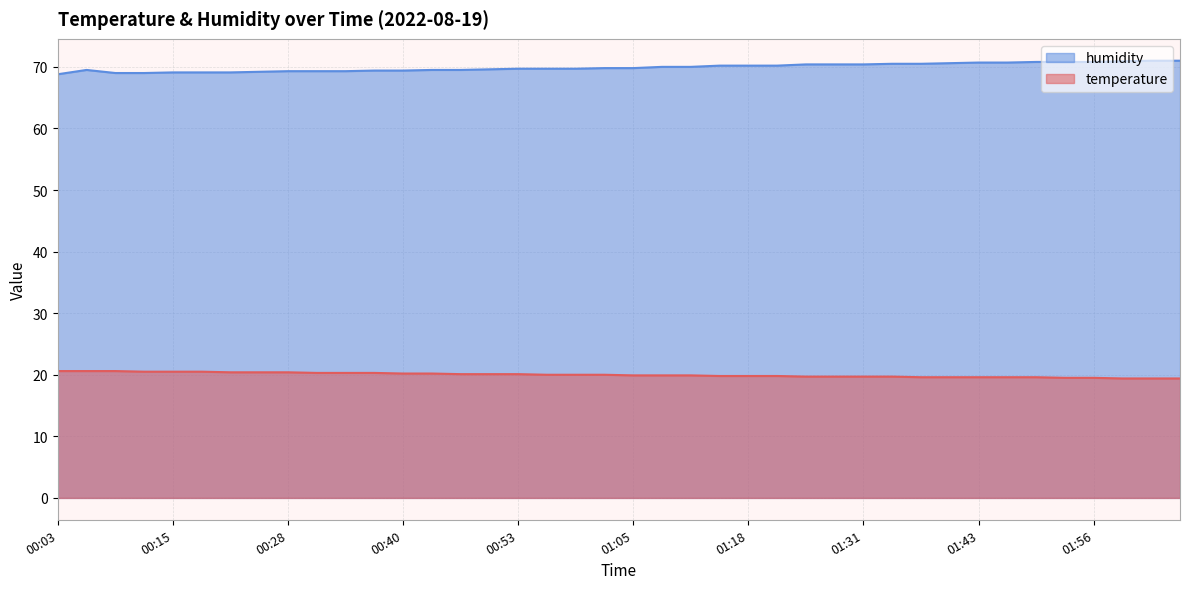

Reading left to right, transcribe all the data shown in this chart.

temperature: 00:03=20.6	00:06=20.6	00:09=20.6	00:12=20.5	00:15=20.5	00:18=20.5	00:21=20.4	00:25=20.4	00:28=20.4	00:31=20.3	00:34=20.3	00:37=20.3	00:40=20.2	00:43=20.2	00:46=20.1	00:49=20.1	00:53=20.1	00:56=20.0	00:59=20.0	01:02=20.0	01:05=19.9	01:08=19.9	01:12=19.9	01:15=19.8	01:18=19.8	01:21=19.8	01:24=19.7	01:27=19.7	01:31=19.7	01:34=19.7	01:37=19.6	01:40=19.6	01:43=19.6	01:47=19.6	01:50=19.6	01:53=19.5	01:56=19.5	01:59=19.4	02:02=19.4	02:05=19.4
humidity: 00:03=68.8	00:06=69.5	00:09=69.0	00:12=69.0	00:15=69.1	00:18=69.1	00:21=69.1	00:25=69.2	00:28=69.3	00:31=69.3	00:34=69.3	00:37=69.4	00:40=69.4	00:43=69.5	00:46=69.5	00:49=69.6	00:53=69.7	00:56=69.7	00:59=69.7	01:02=69.8	01:05=69.8	01:08=70.0	01:12=70.0	01:15=70.2	01:18=70.2	01:21=70.2	01:24=70.4	01:27=70.4	01:31=70.4	01:34=70.5	01:37=70.5	01:40=70.6	01:43=70.7	01:47=70.7	01:50=70.8	01:53=70.8	01:56=70.8	01:59=70.9	02:02=71.0	02:05=71.0